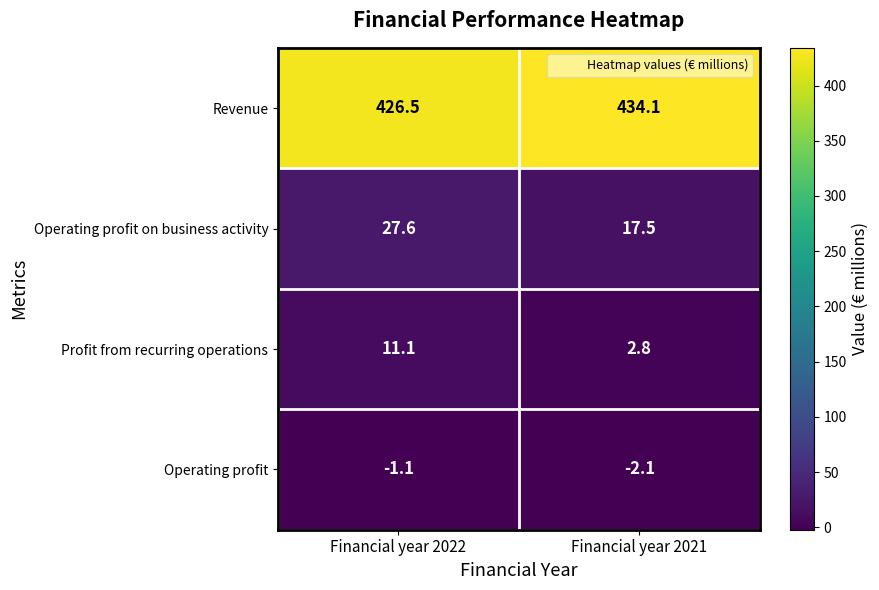

Which label corresponds to the smallest value in the chart?

Financial year 2021